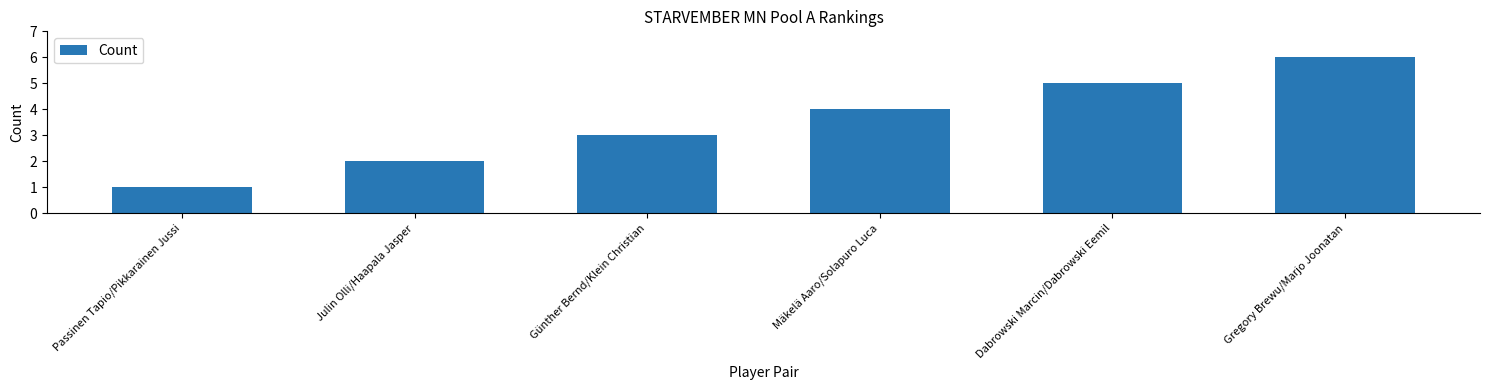

Which label corresponds to the largest value in the chart?

Gregory Brewu/Marjo Joonatan